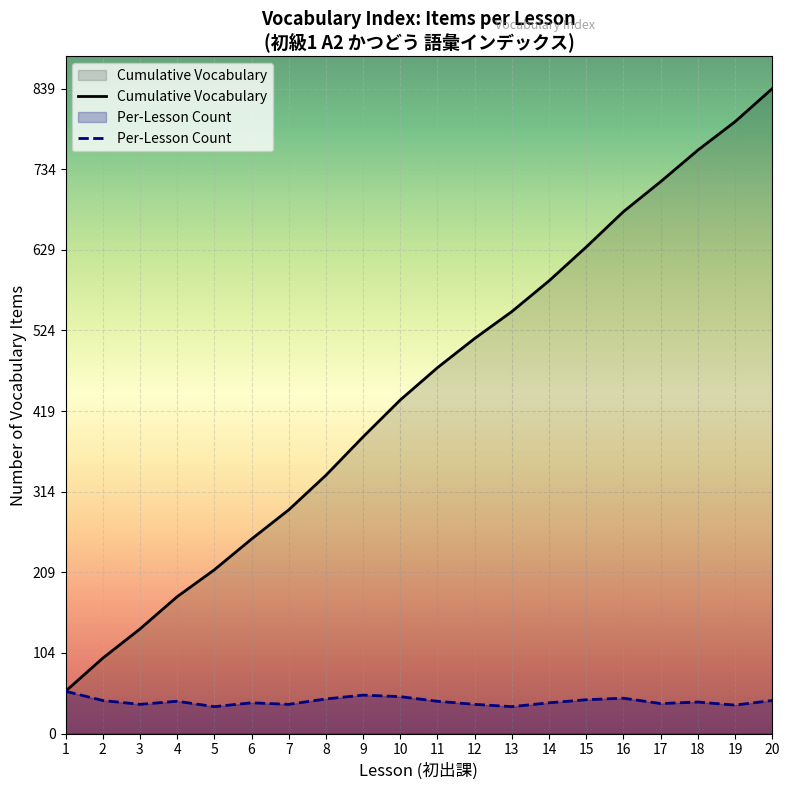

What is the change in value from 4 to 6?

-2